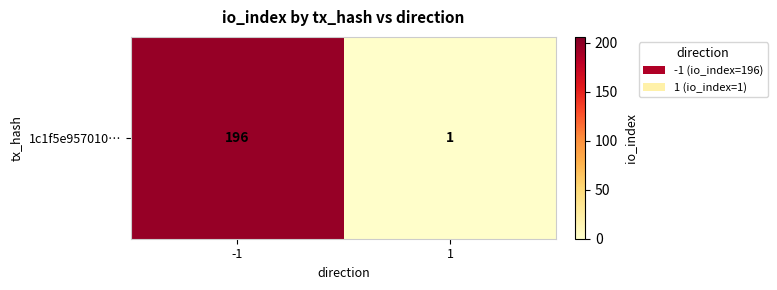

What is the difference between the maximum and minimum values?

195